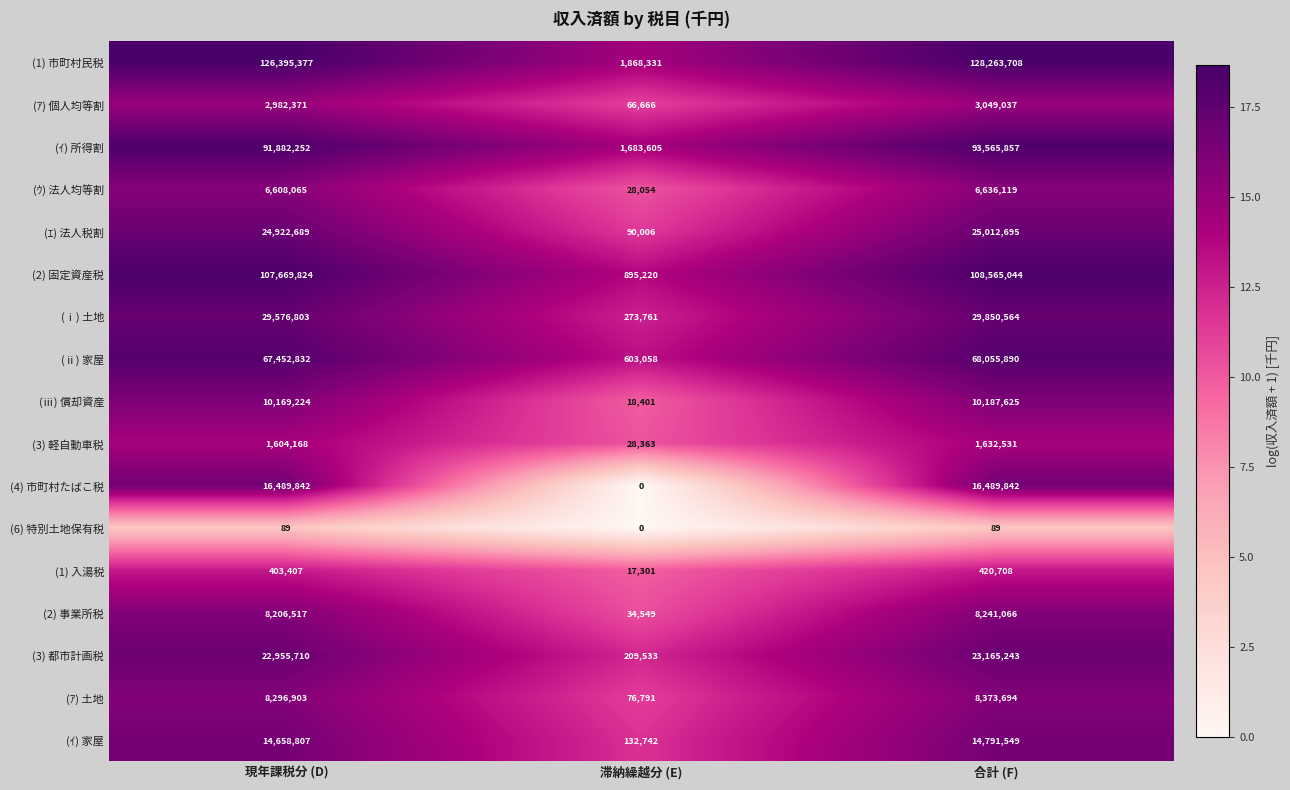

The (ｱ) 個人均等割 series shows 2064041 at 合計 (F). True or false?

False